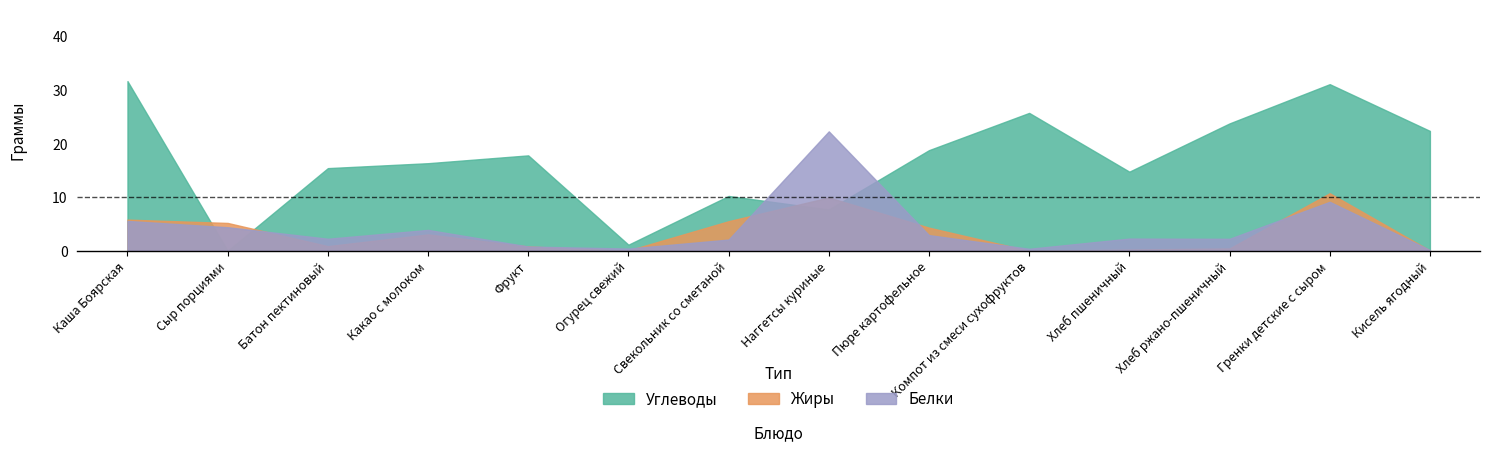

What is the difference between the maximum and second lowest values in the Белки series?

21.9